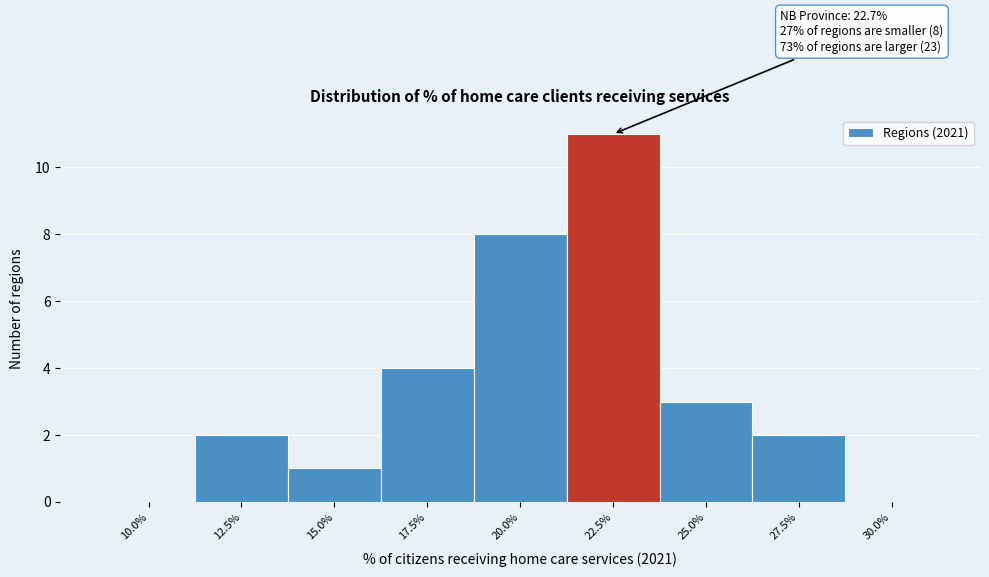

Reading right to left, transcribe all the data shown in this chart.

30.0%=0	27.5%=2	25.0%=3	22.5%=11	20.0%=8	17.5%=4	15.0%=1	12.5%=2	10.0%=0